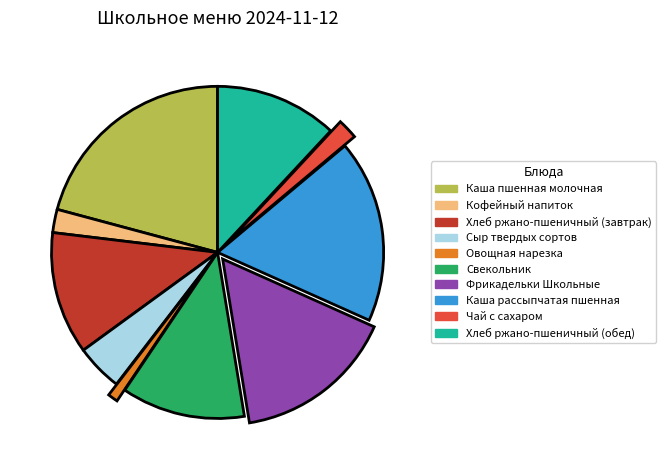

Is the sum of Каша рассыпчатая пшенная and Овощная нарезка greater than half?

No